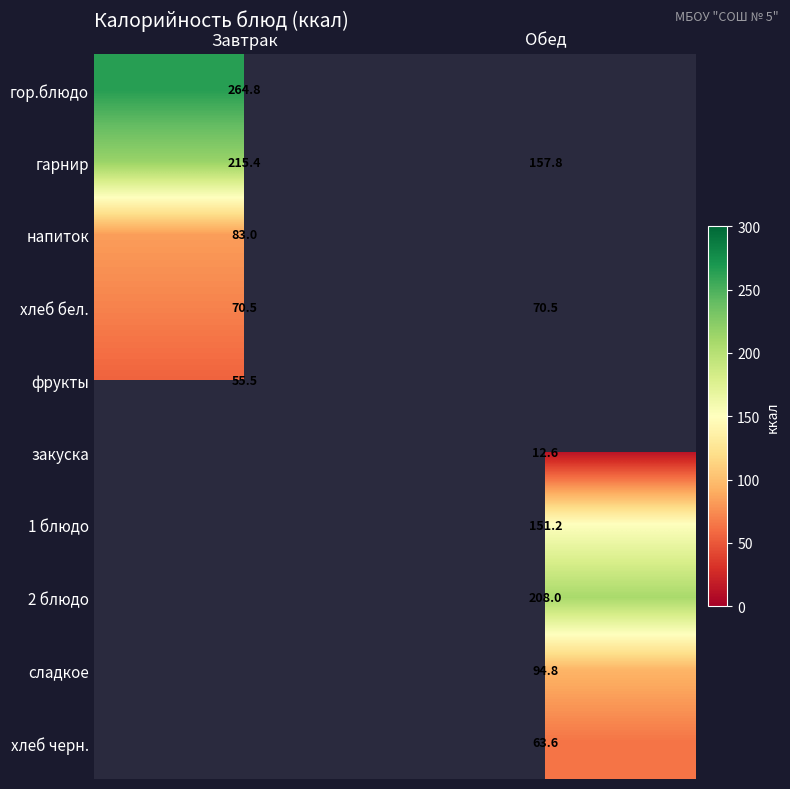

At which label is гарнир closest to 186?

Обед